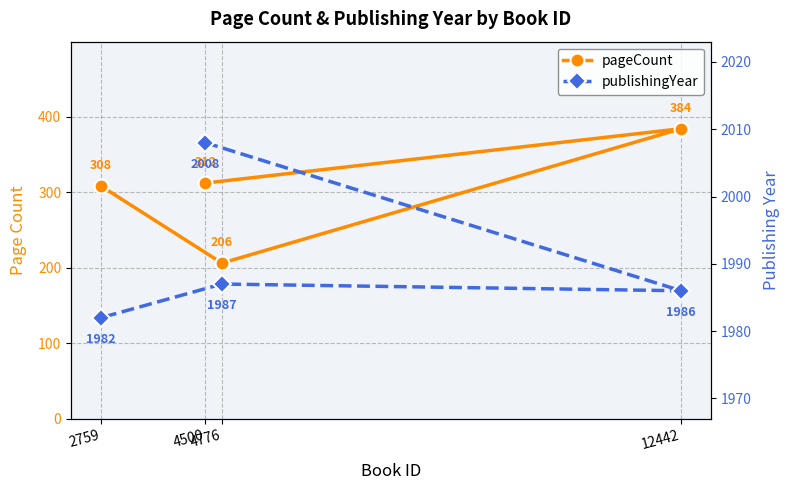

Reading left to right, what are all the values shown in this chart?

pageCount: 4500=312	12442=384	4776=206	2759=308
publishingYear: 4500=2008	12442=1986	4776=1987	2759=1982